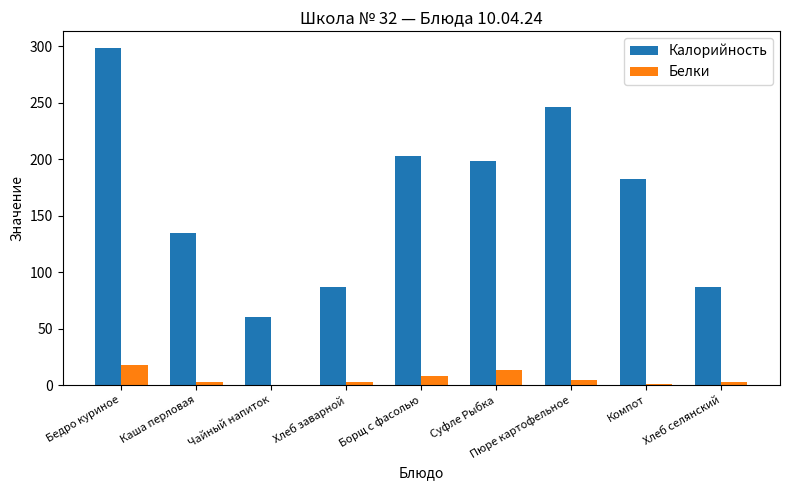

What is the sum of all Белки values?

53.1